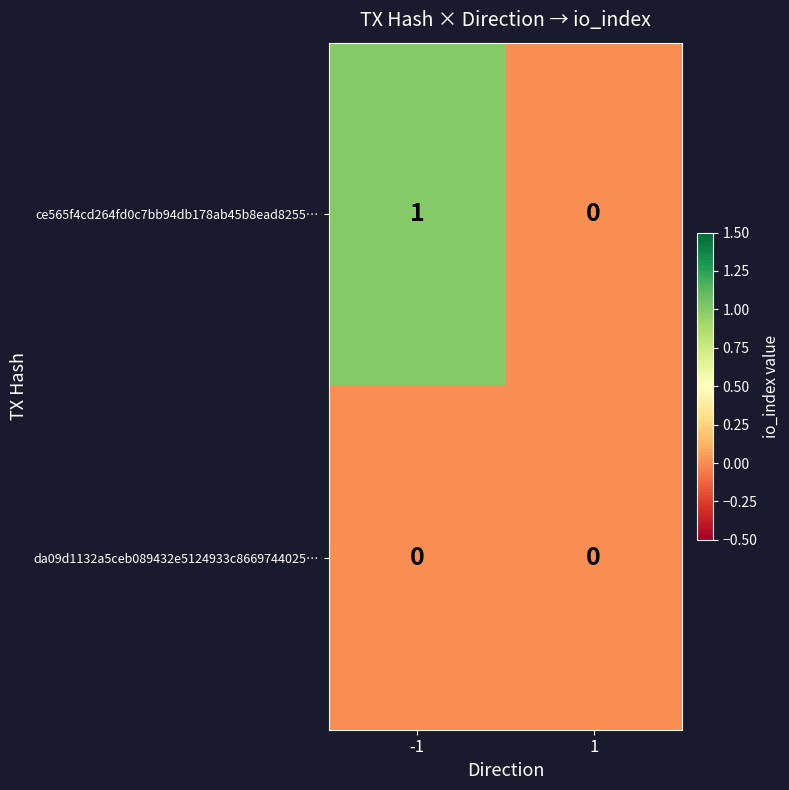

Which series has the largest total across all categories?

ce565f4cd264fd0c7bb94db178ab45b8ead8255…